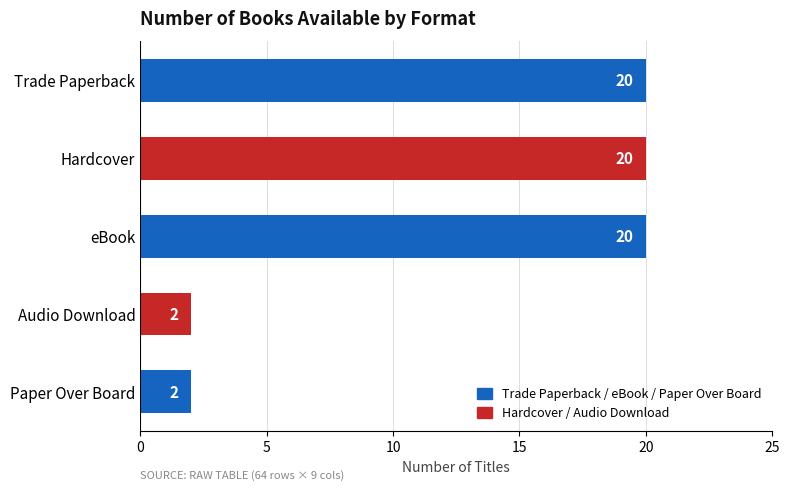

Read the value at Hardcover, to the nearest 5.

20